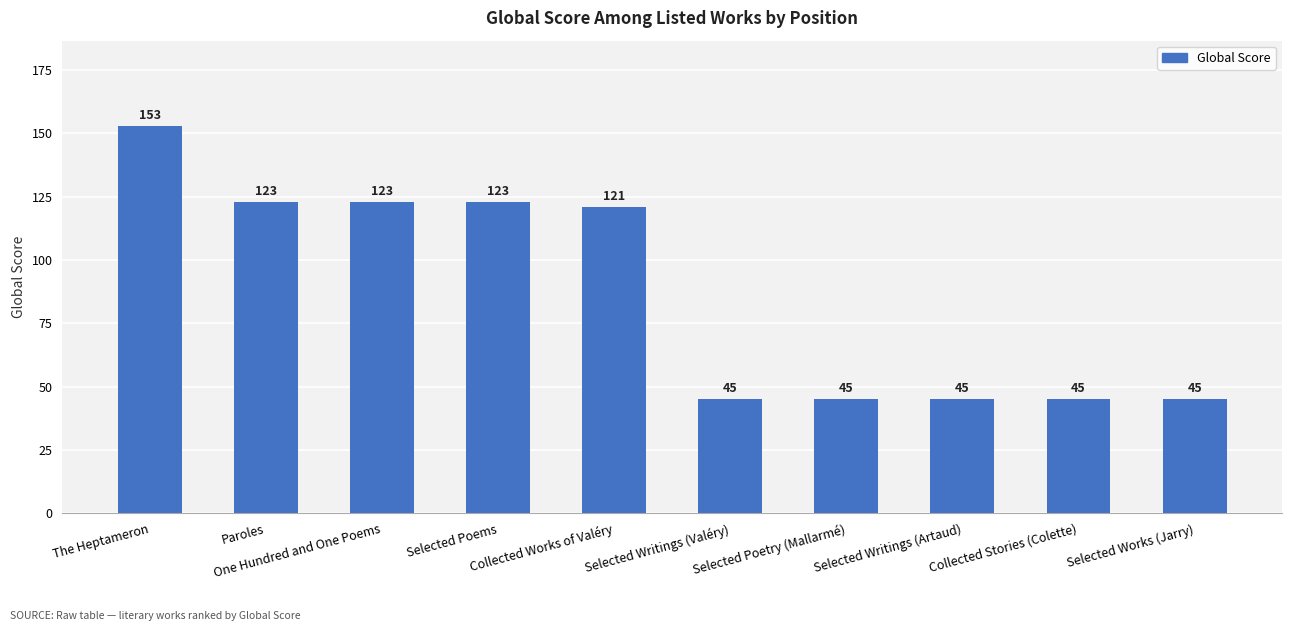

Is it true that the value at The Heptameron is 153?

True